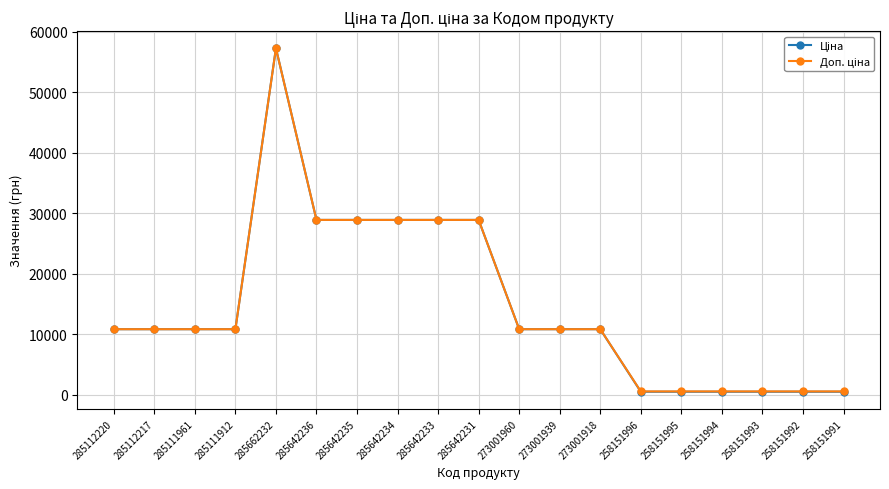

Does the chart display data point markers on the line(s)?

Yes